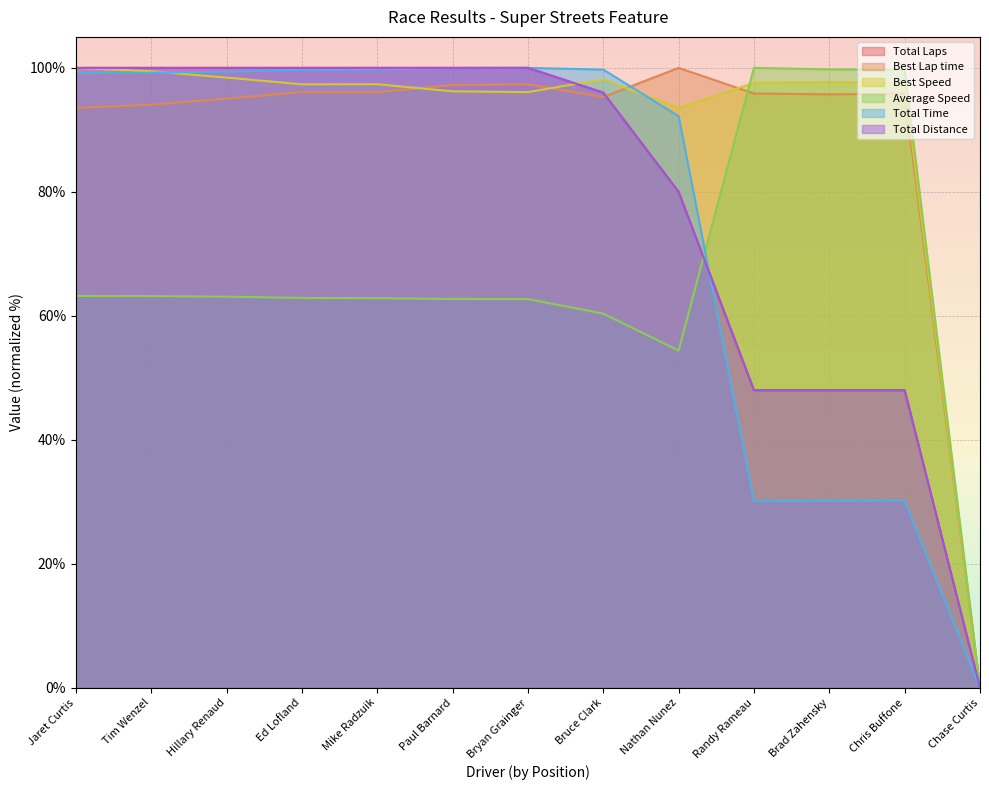

True or false: Best Speed and Total Distance intersect in this chart.

True